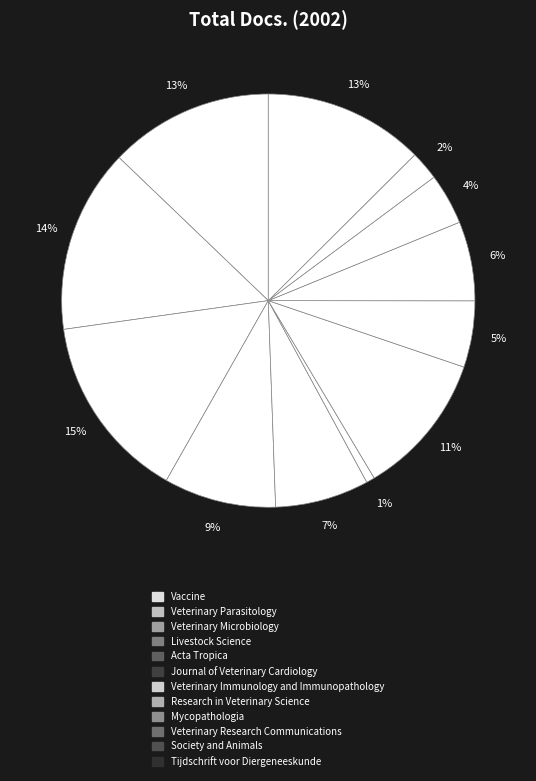

How many segments does this pie chart have?

12